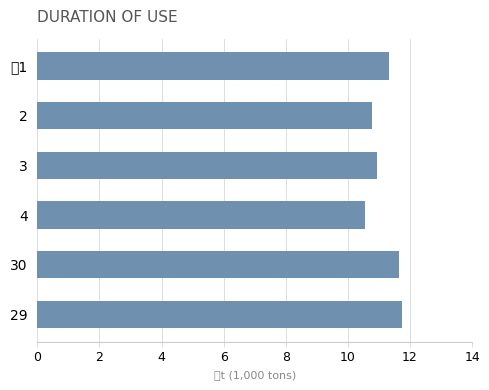

What is the minimum value shown in the chart?

10.6